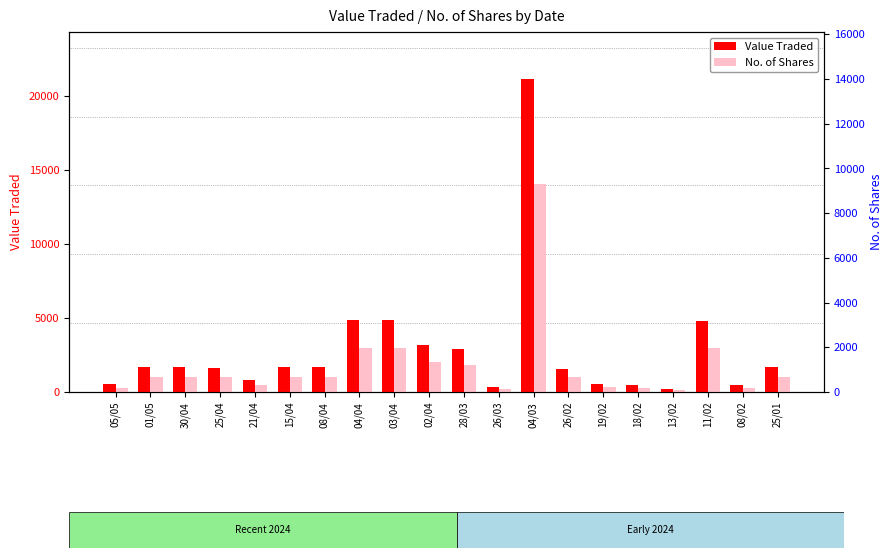

What is the label of the 12th bar from the right?

03/04